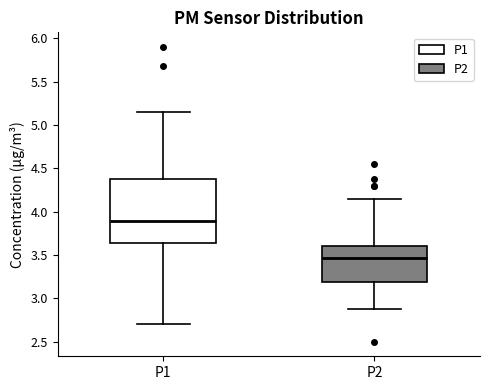

Where is the upper edge of the box for P2 on the y-axis? The values are not printed on the chart, so give them approximately, as read against the axis.

3.60